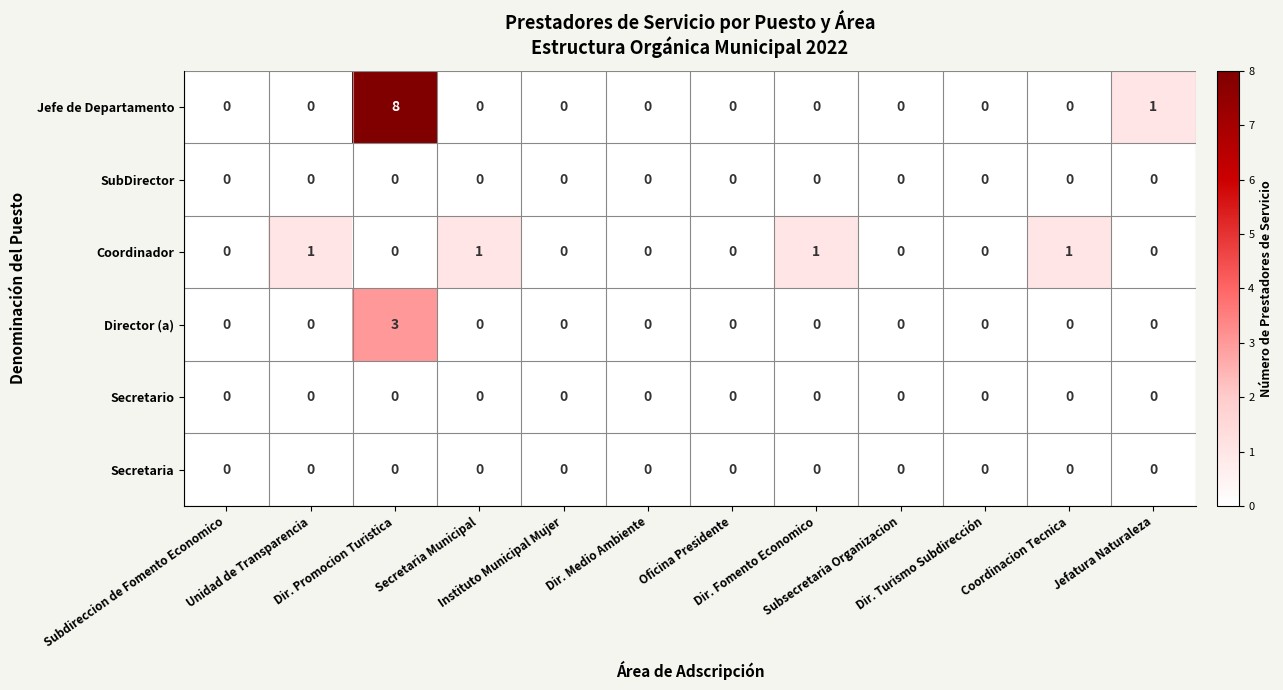

How many Director (a) values are between 0 and 1?

11